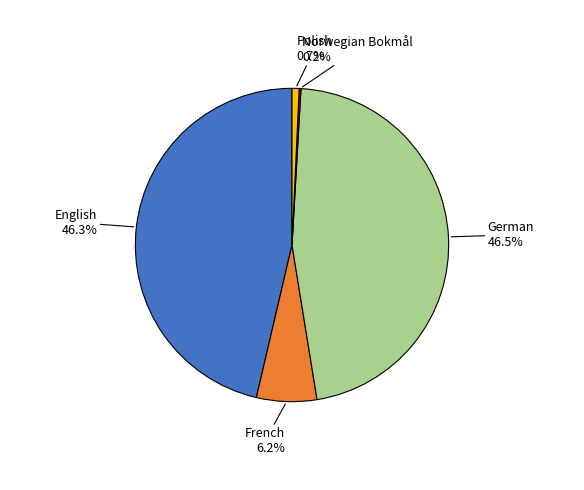

Does any single category account for the majority?

No